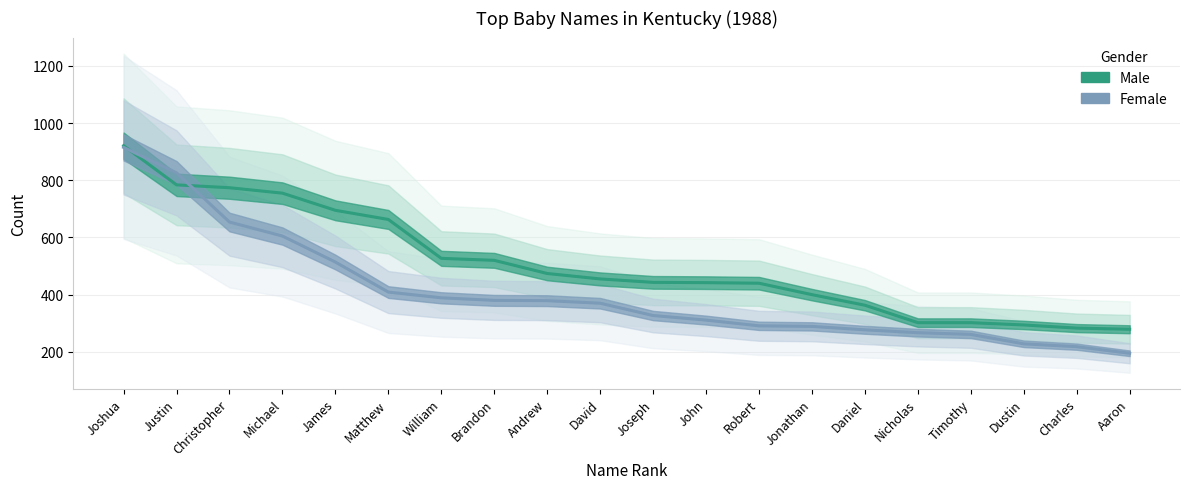

What is the minimum value shown in the chart?

195